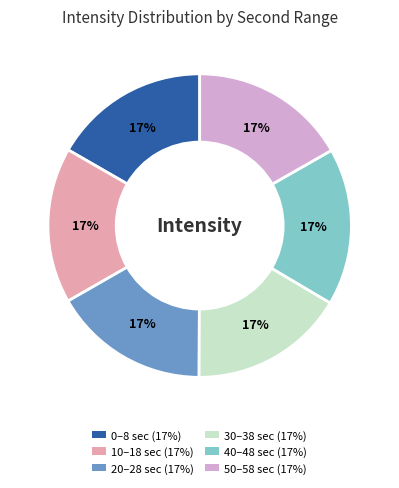

Does any single category account for the majority?

No